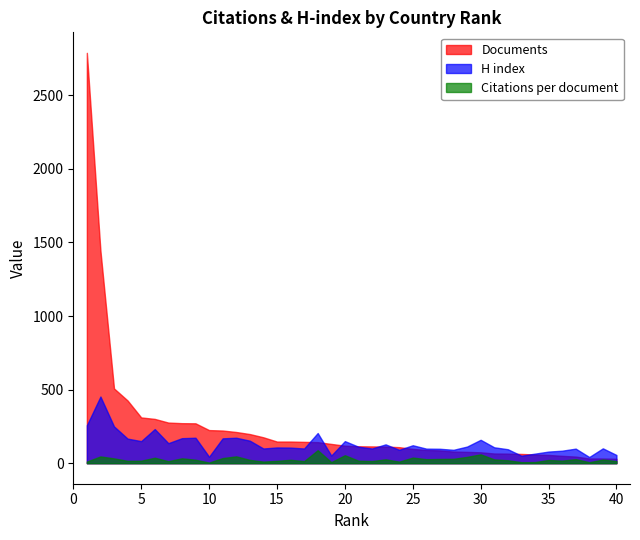

Between 25 and 36, which is larger?

25